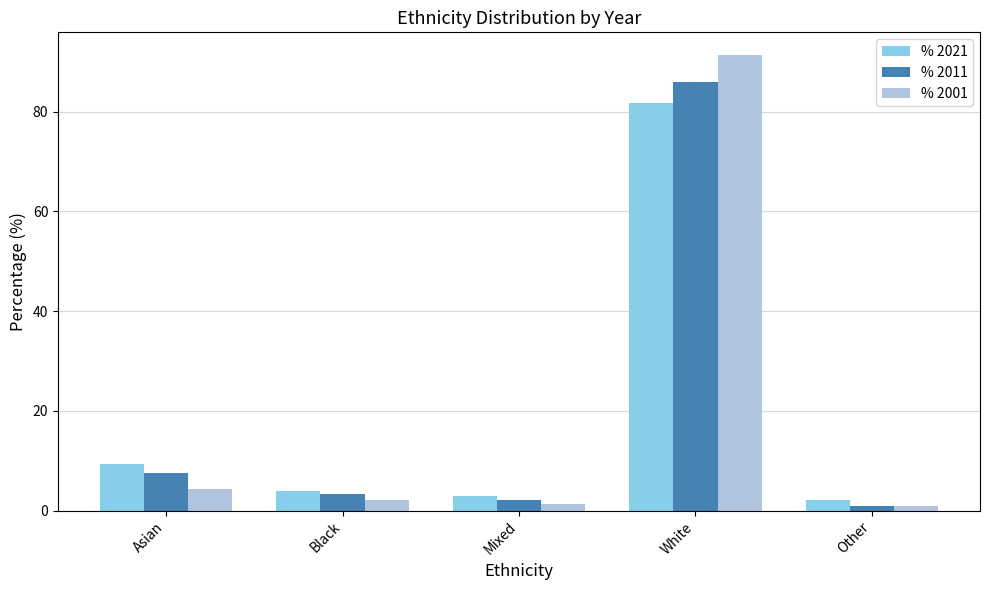

Where does the % 2011 series first go above 3?

Asian